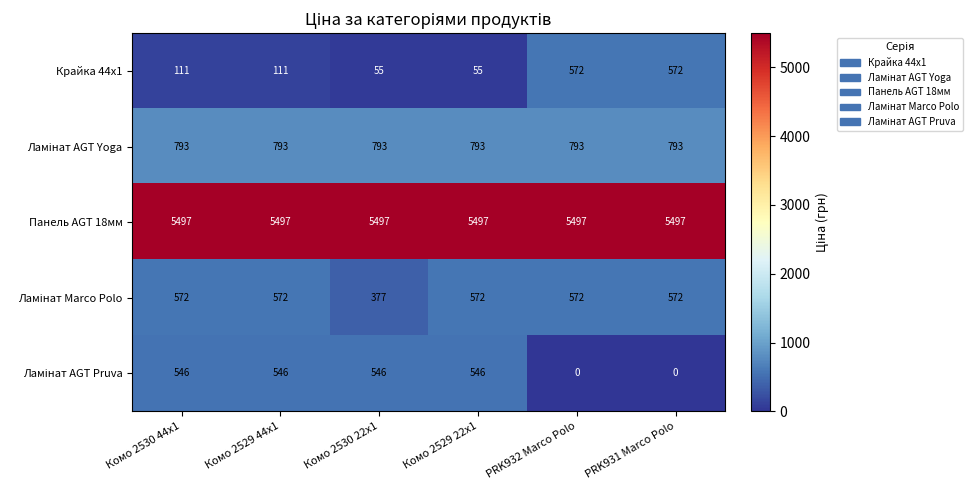

What is the total value across all series at PRK932 Marco Polo?

7434